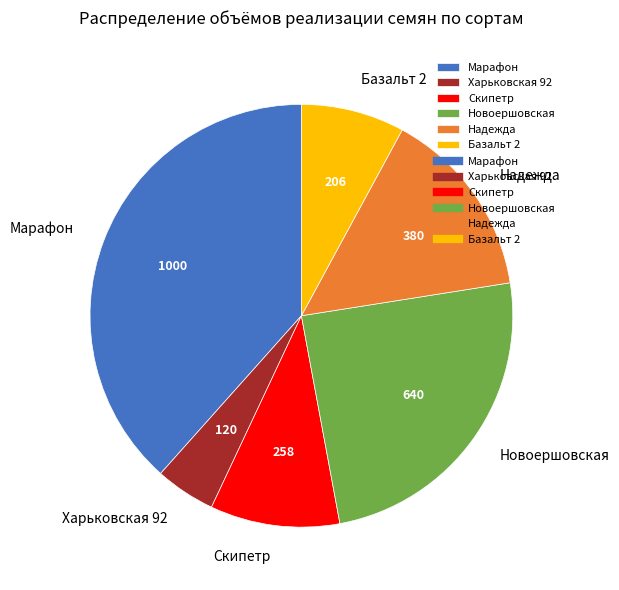

Rank the categories by value from highest to lowest.

Марафон, Новоершовская, Надежда, Скипетр, Базальт 2, Харьковская 92